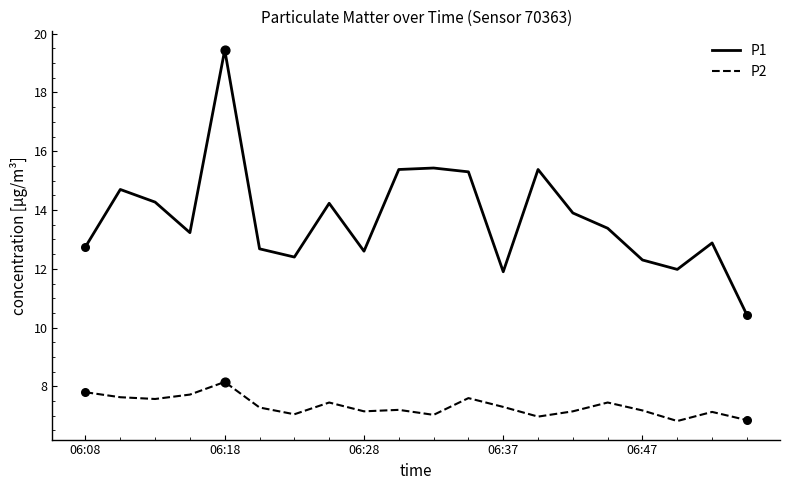

Which series has the widest spread of values?

P1